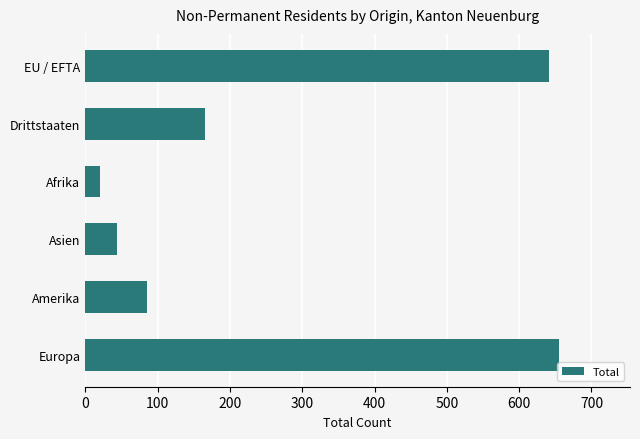

What is the change in value from Asien to Drittstaaten?

+121